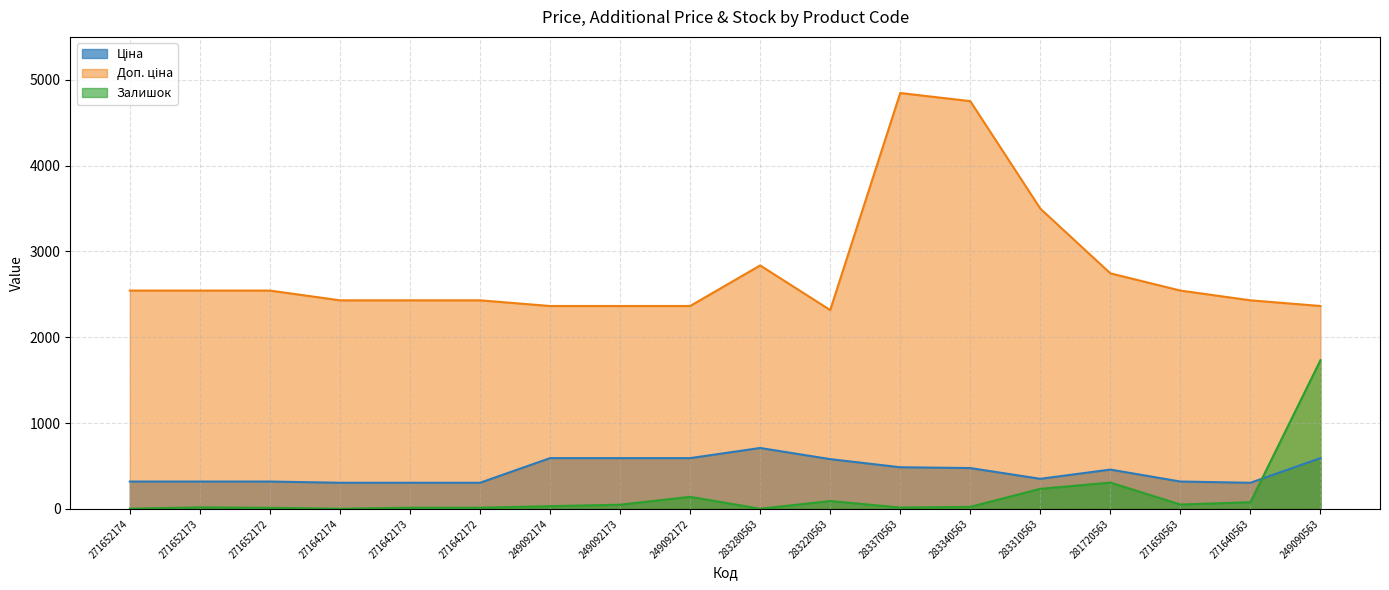

What is the label of the 3rd point from the left?

271652172